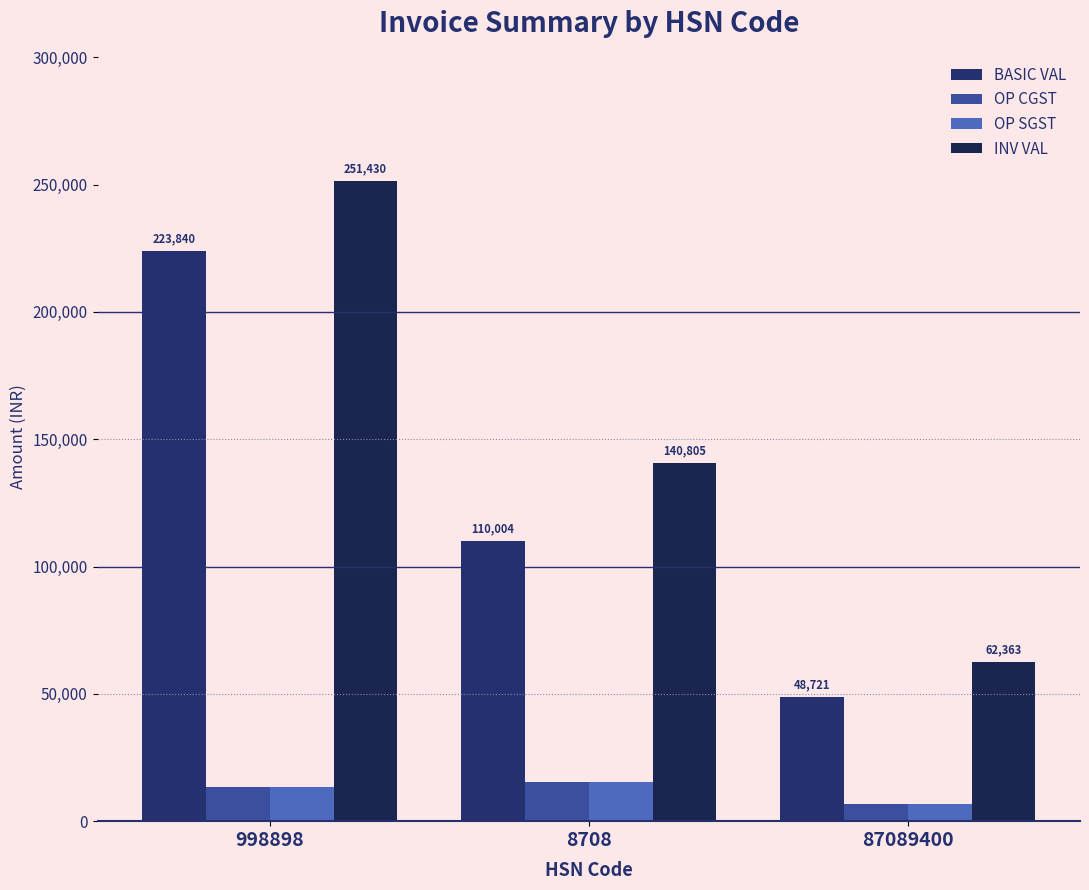

Reading left to right, list all the values displayed in this chart.

BASIC VAL: 998898=223840.0	8708=110004.0	87089400=48721.0
OP CGST: 998898=13330.6	8708=15400.6	87089400=6820.9
OP SGST: 998898=13330.6	8708=15400.6	87089400=6820.9
INV VAL: 998898=251430.4	8708=140805.1	87089400=62362.9